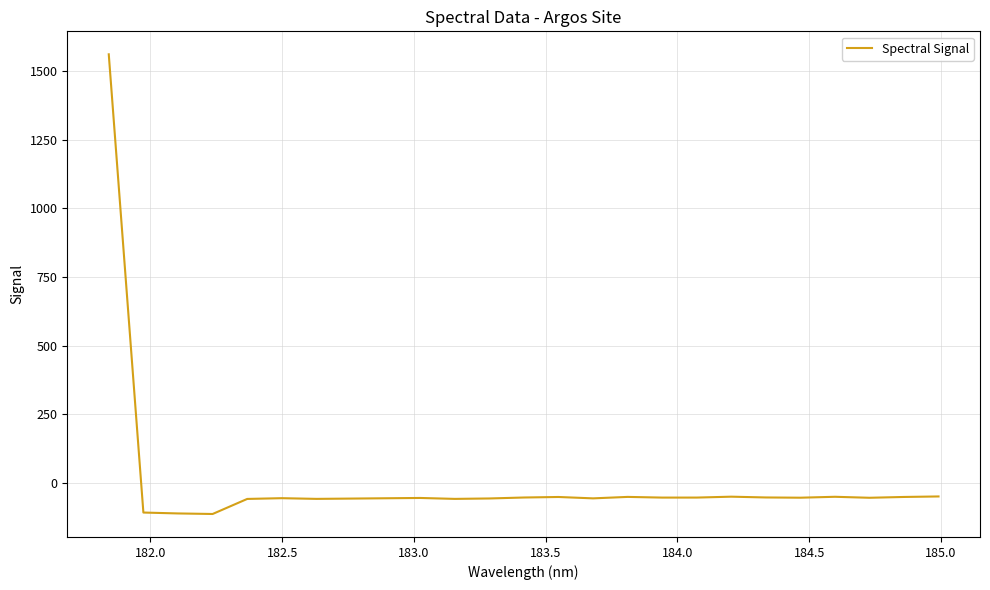

What is the average value?

4.3